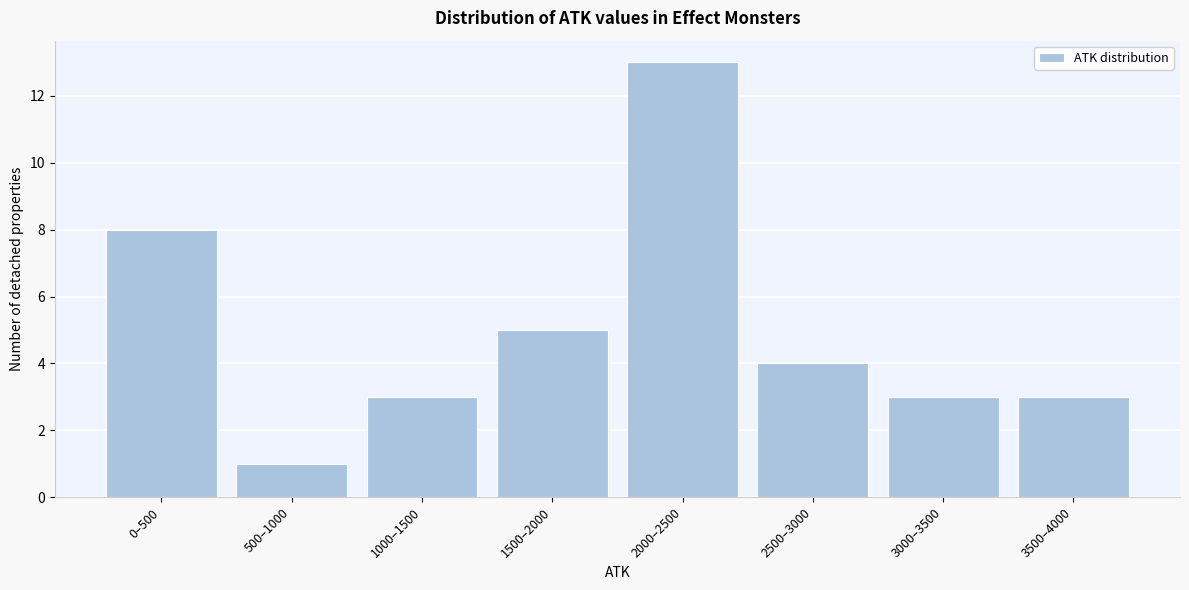

Reading left to right, what are all the values shown in this chart?

8	1	3	5	13	4	3	3